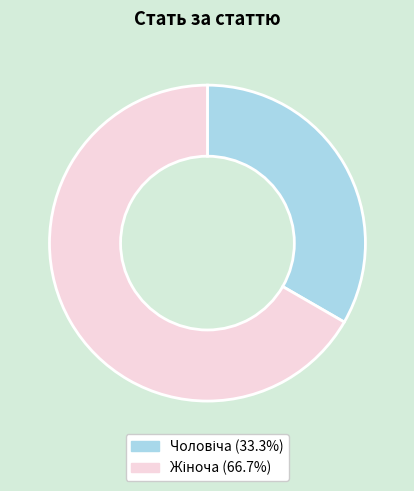

Is there any slice that represents more than half of the pie?

Yes